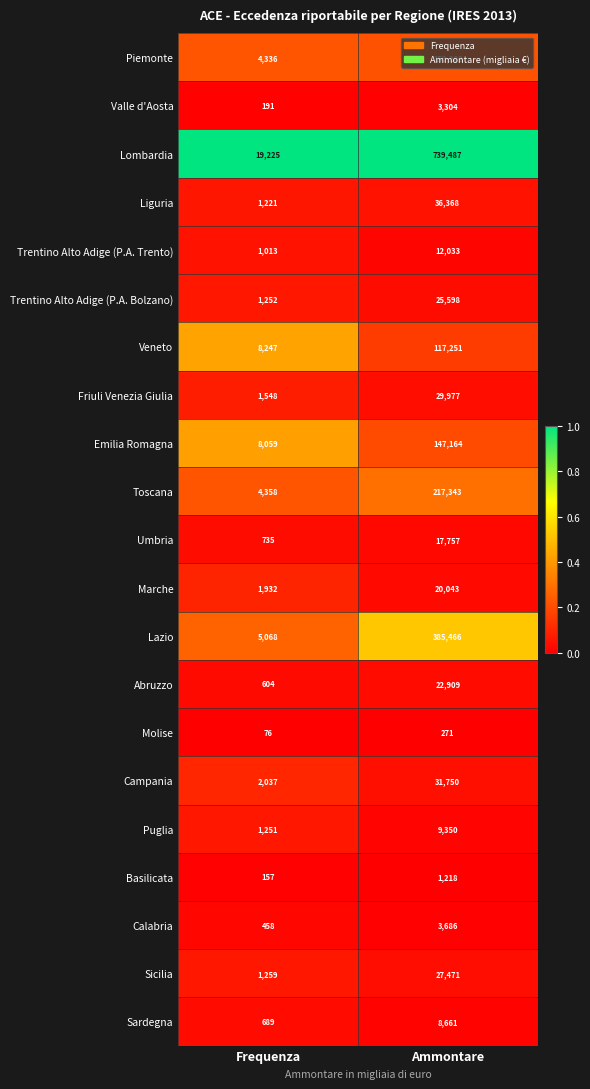

The Emilia Romagna series shows 62895 at Ammontare. True or false?

False